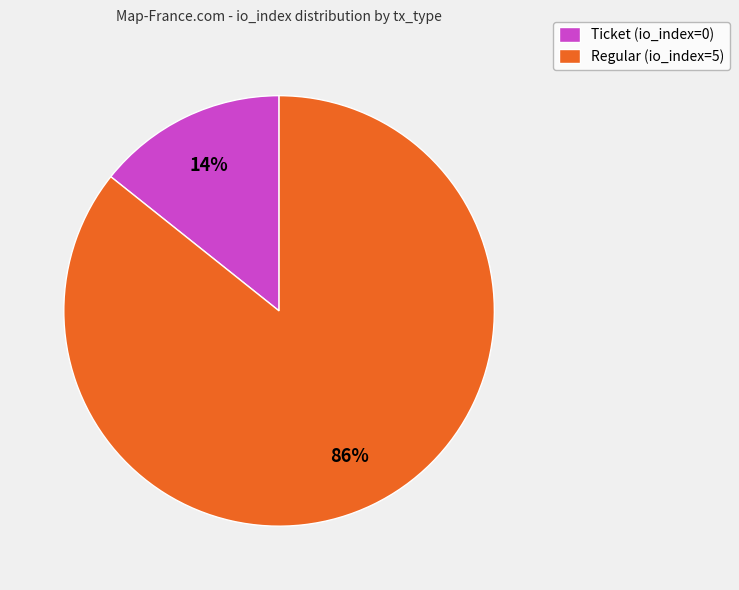

Rank the categories by value from highest to lowest.

Regular (io_index=5), Ticket (io_index=0)